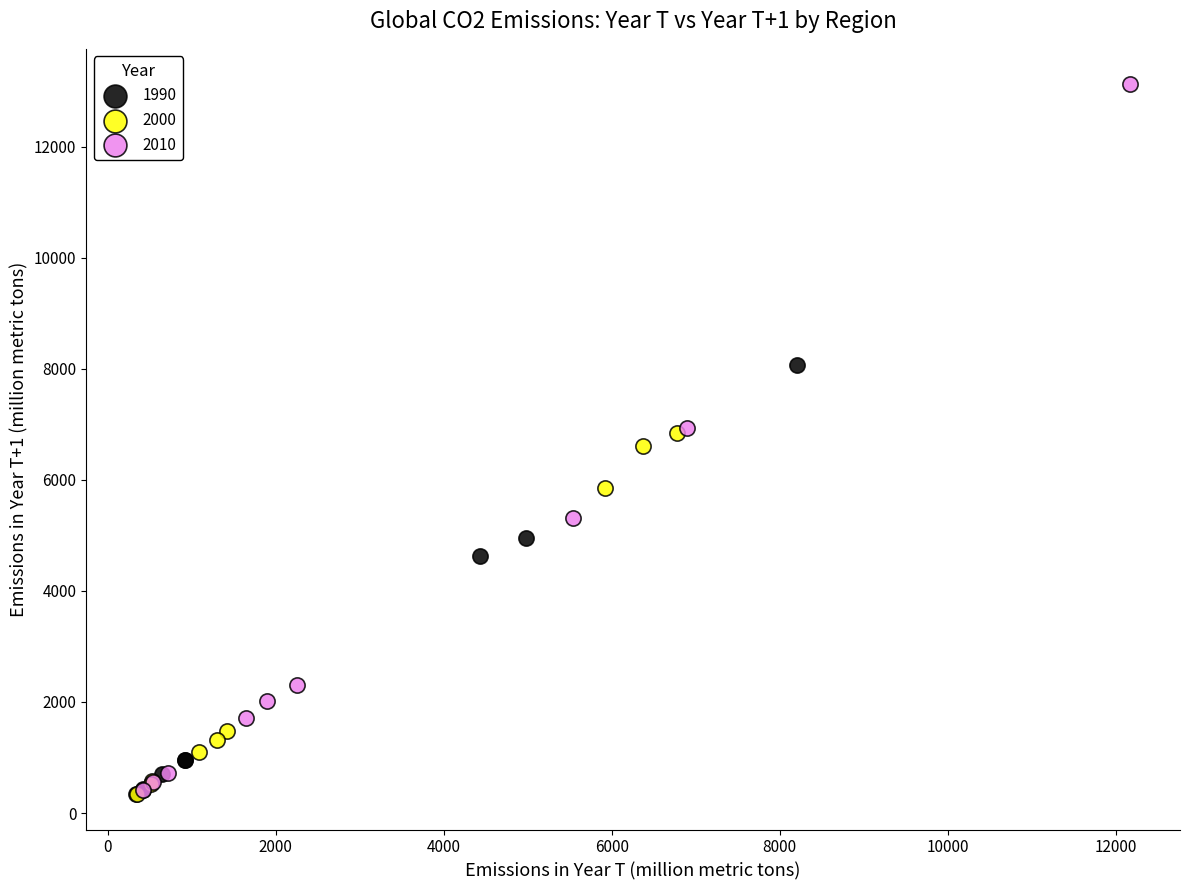

Which series has the widest spread of Y values?

2010